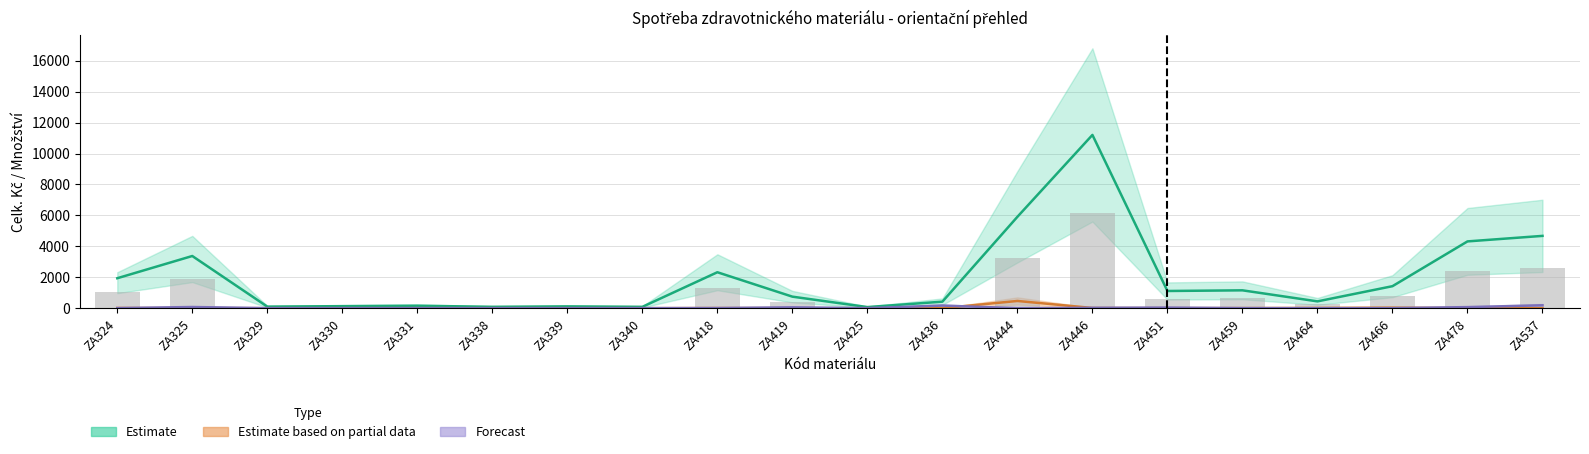

What is the difference between the maximum and second lowest values in the Forecast series?

186.3